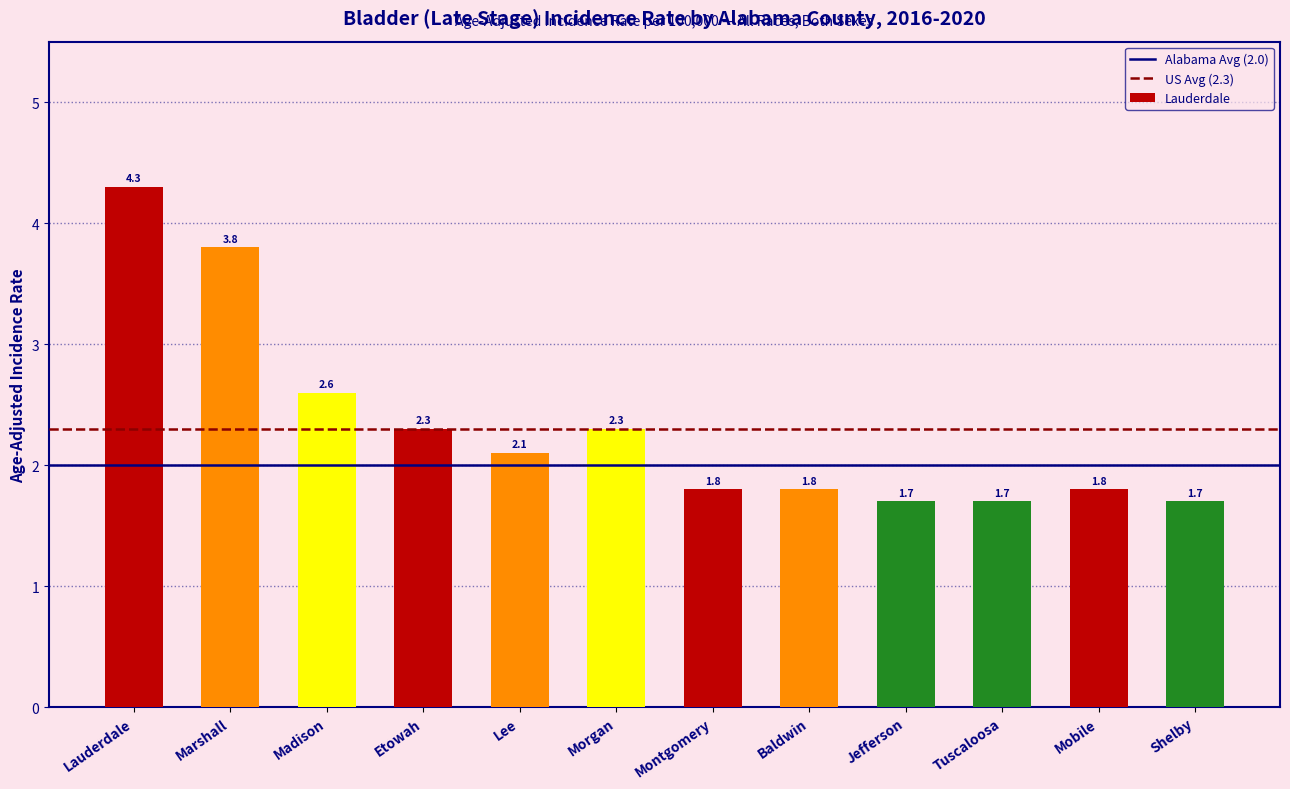

What value does the US Avg (2.3) series have at Lauderdale?

2.3